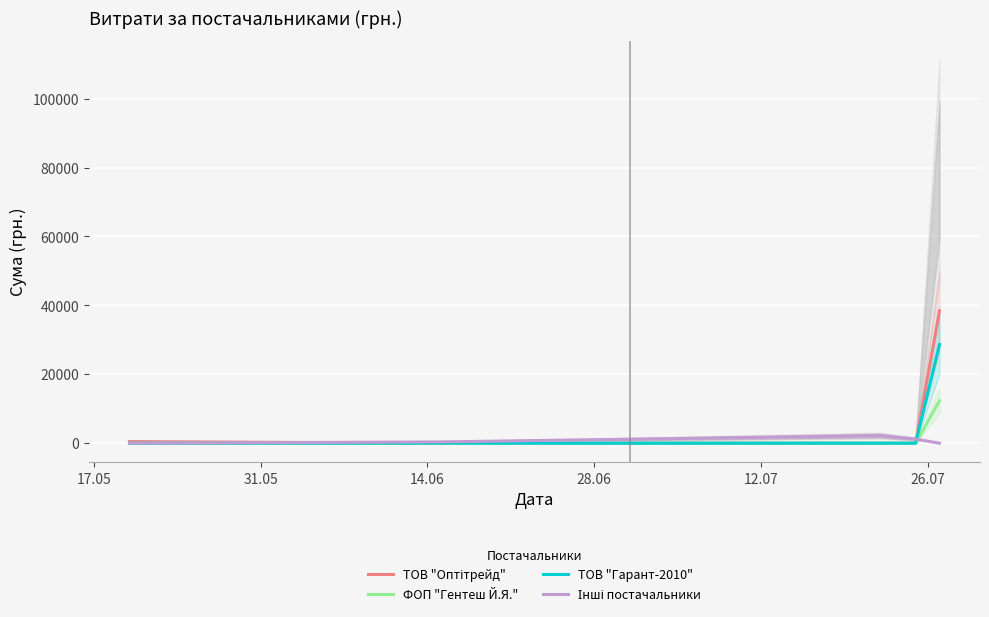

How many positive values does the ФОП "Гентеш Й.Я." series have?

1